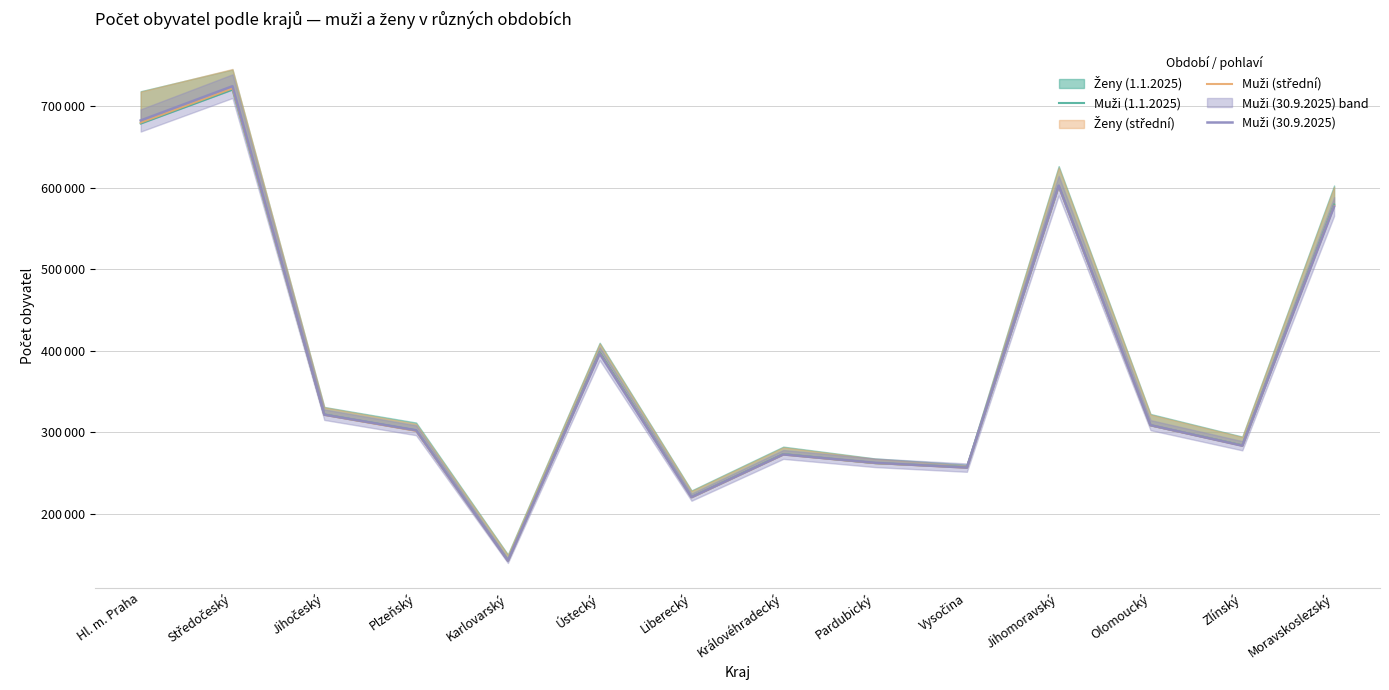

Where is the first local minimum for Muži (1.1.2025)?

Karlovarský